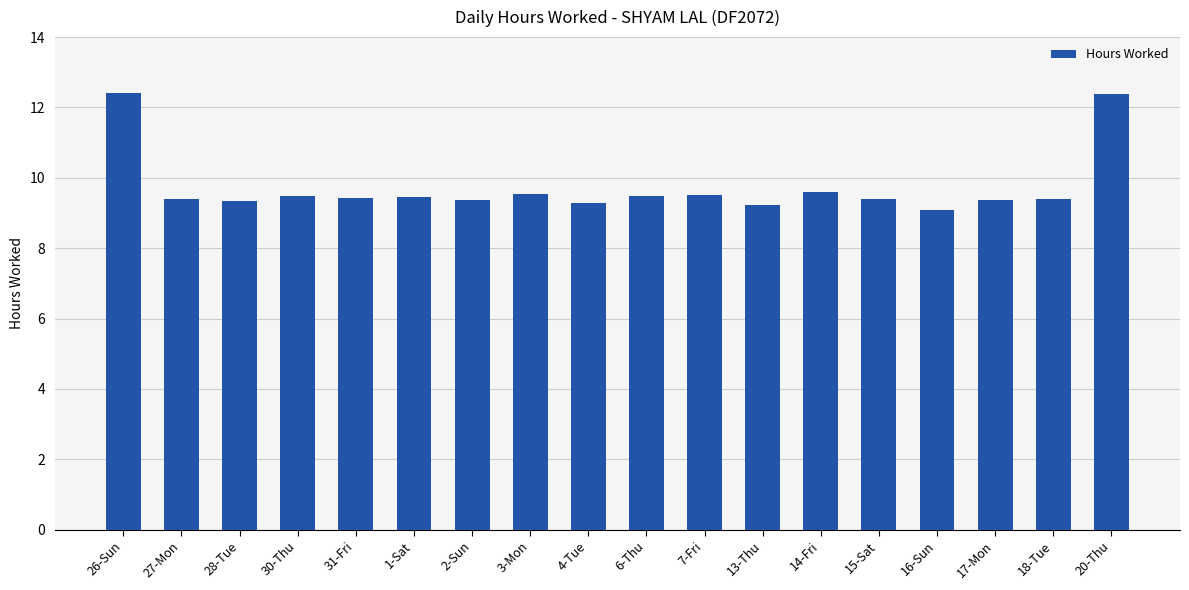

Read the value at 6-Thu.

9.5